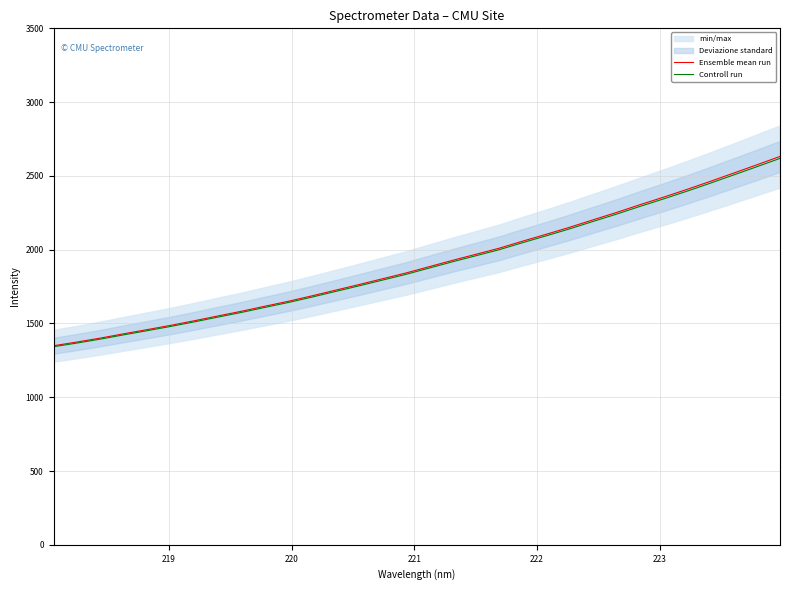

Count the number of categories in the chart.

32